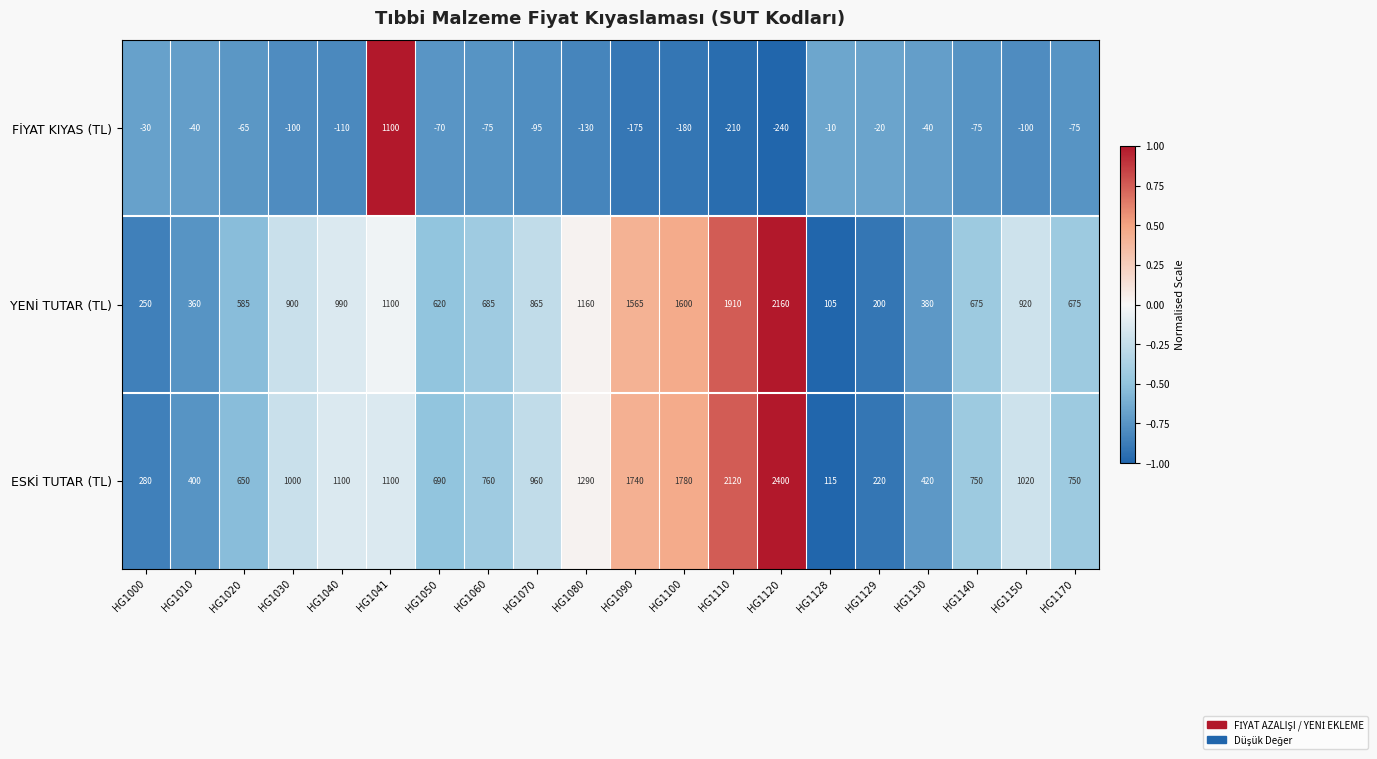

What is the smallest value displayed?

-240